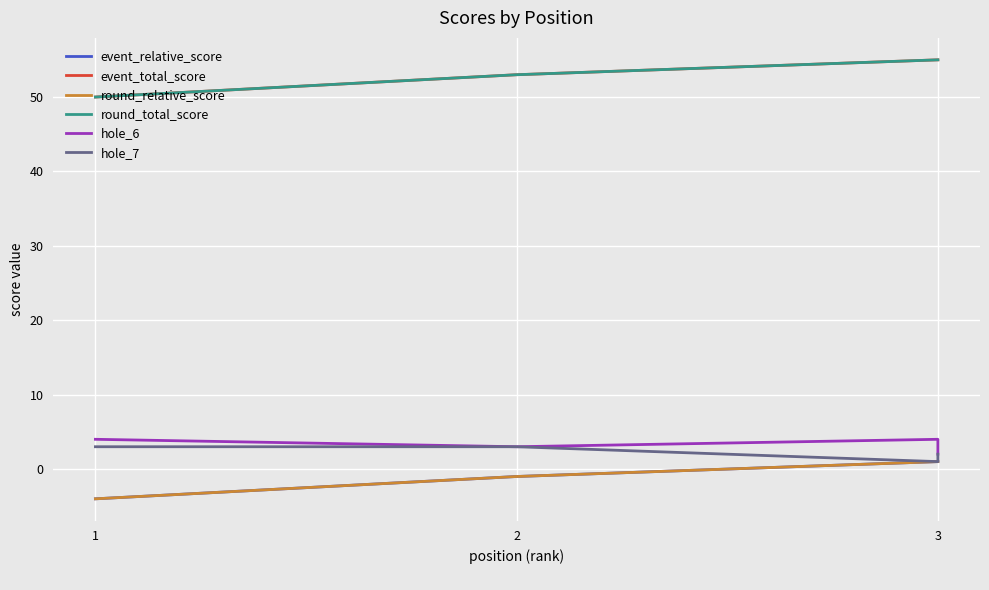

How many lines are shown in the chart?

6